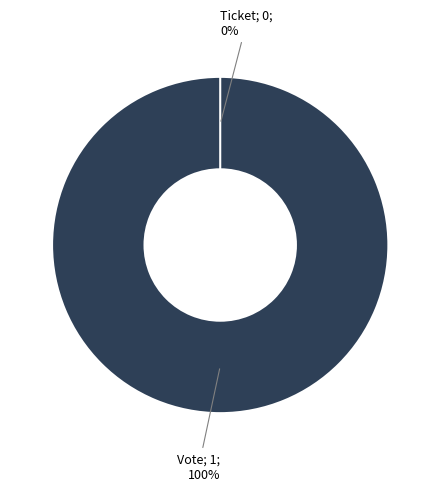

Do Ticket and Vote together represent more than half of the pie?

Yes